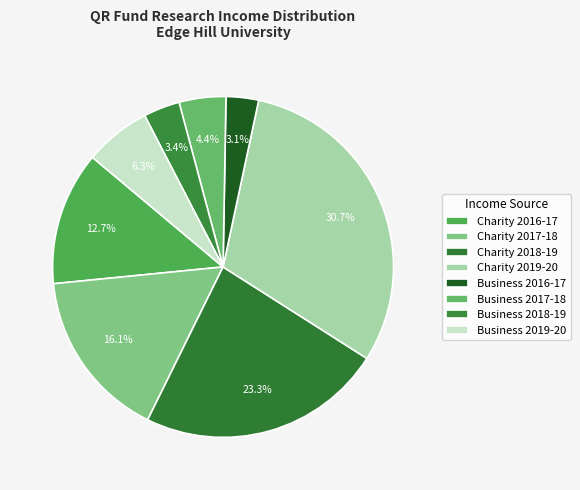

Does Business 2018-19 represent more than half of the total?

No